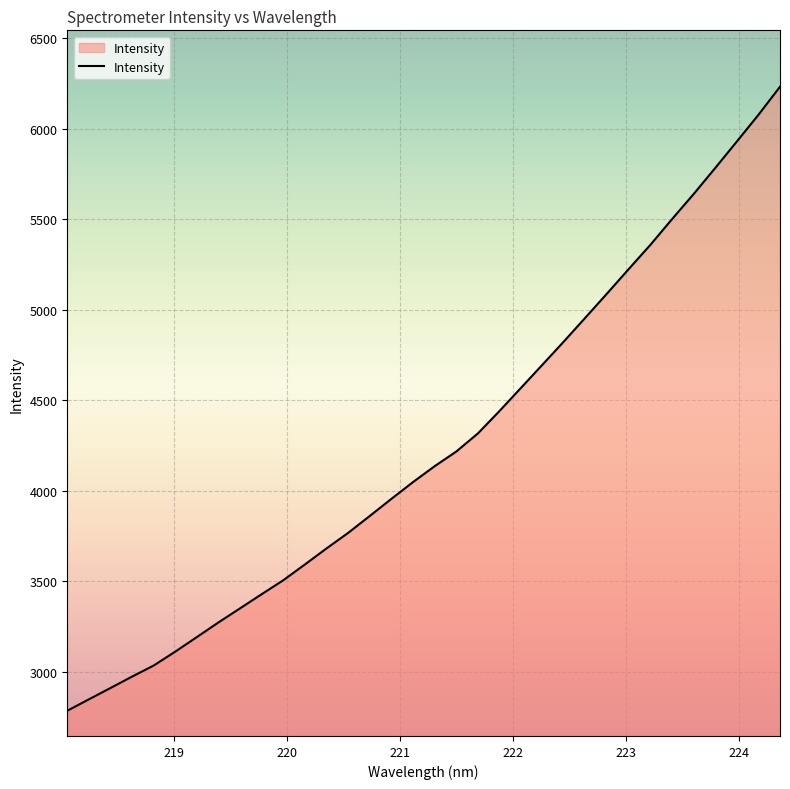

What is the greatest value displayed?

6232.1